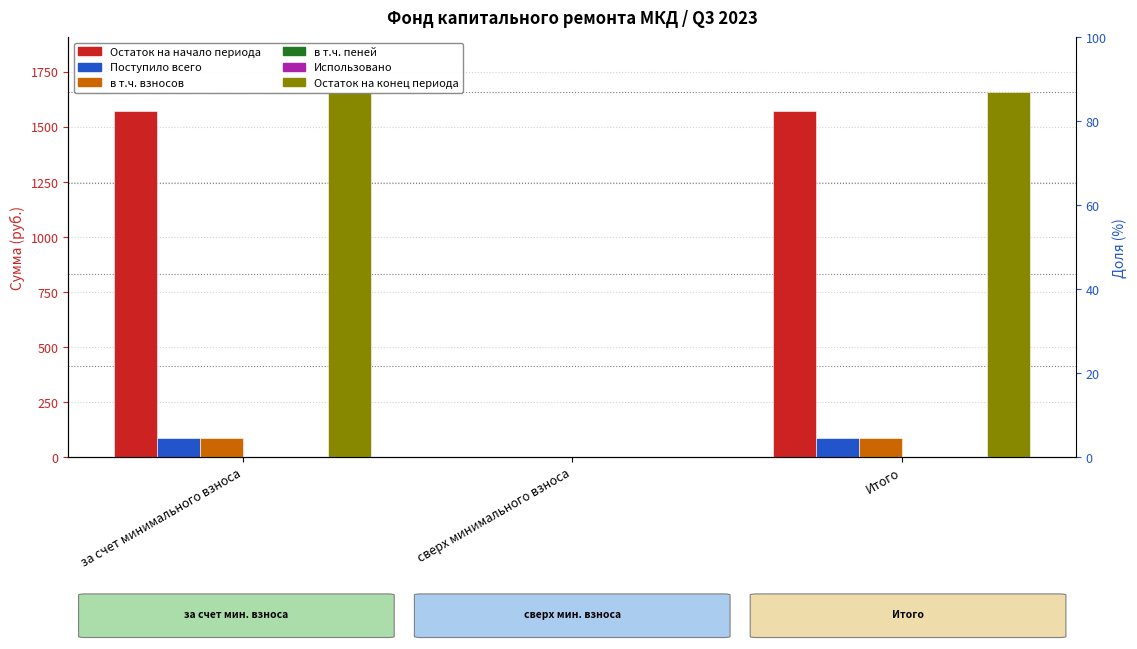

Reading left to right, list all the values displayed in this chart.

Остаток на начало периода: 1571.9	0.0	1571.9
Поступило всего: 86.1	0.0	86.1
в т.ч. взносов: 85.5	0.0	85.5
в т.ч. пеней: 0.6	0.0	0.6
Использовано: 0.0	0.0	0.0
Остаток на конец периода: 1658.0	0.0	1658.0